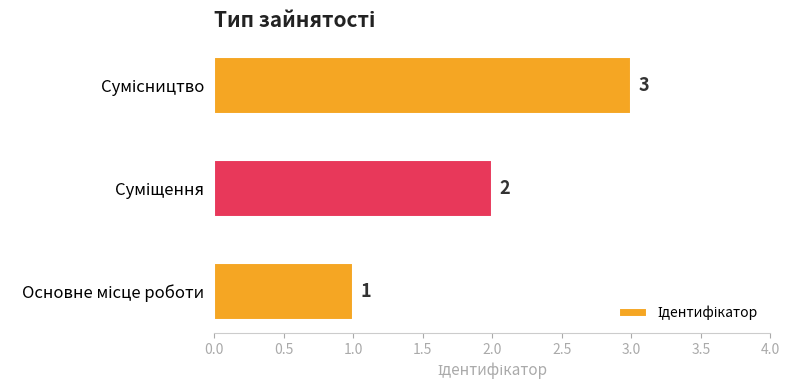

What is the sum of all values?

6